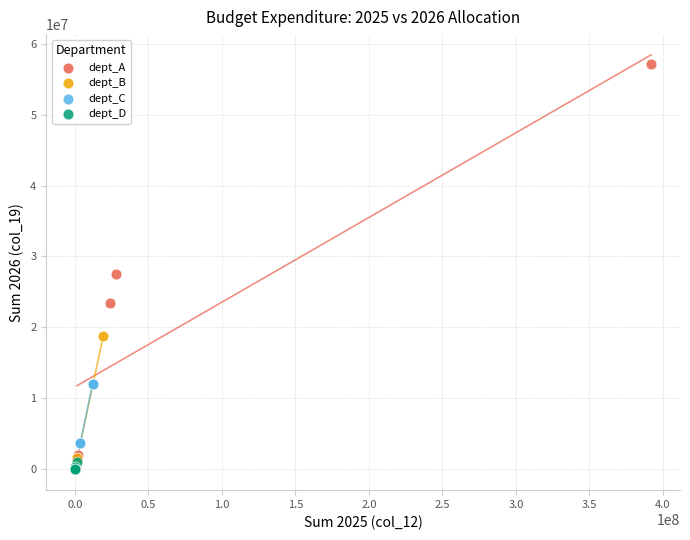

Which series contains the highest Y value?

dept_A